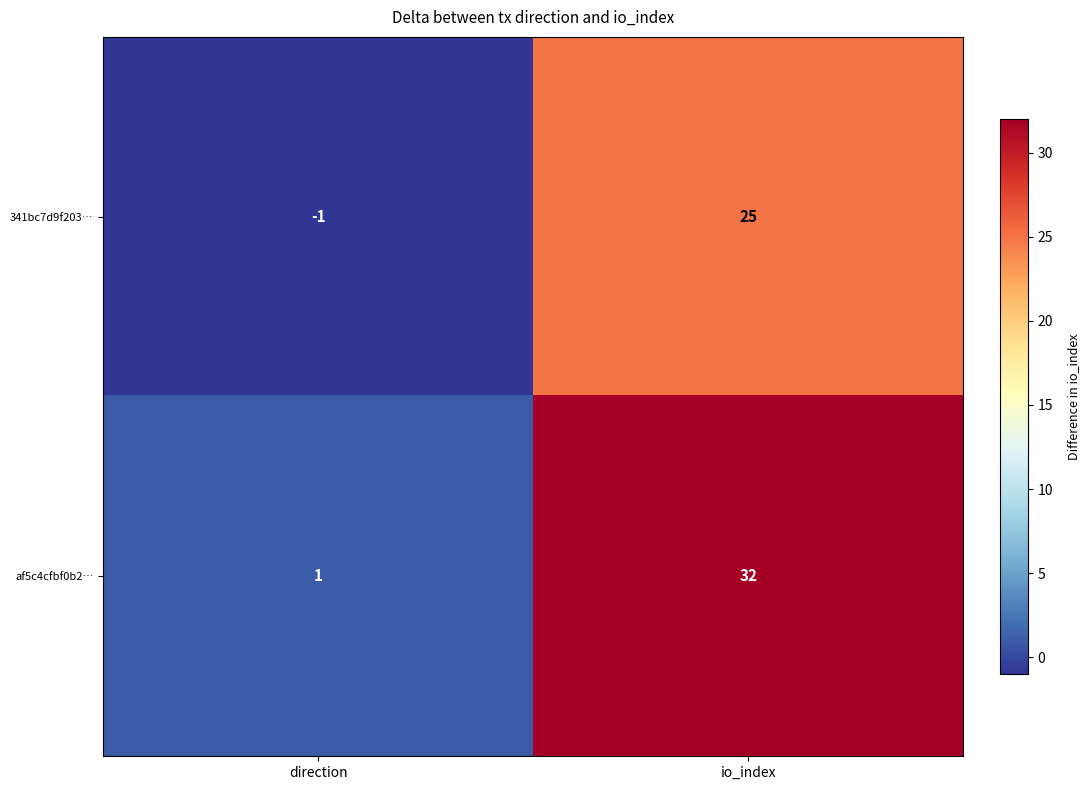

Rank the series by their maximum value, from lowest to highest.

341bc7d9f203…, af5c4cfbf0b2…